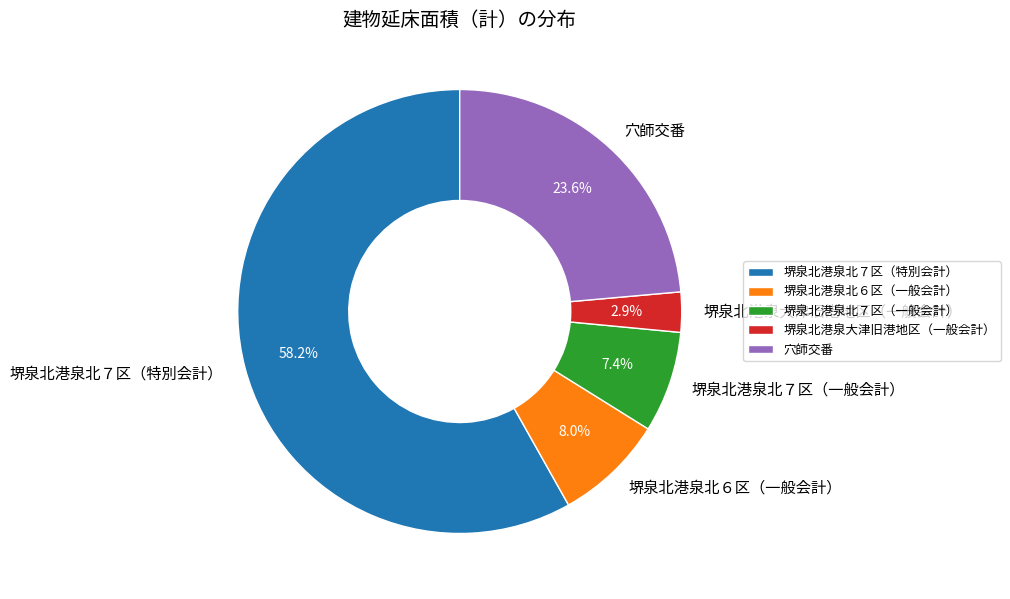

Count the number of slices in the pie.

5